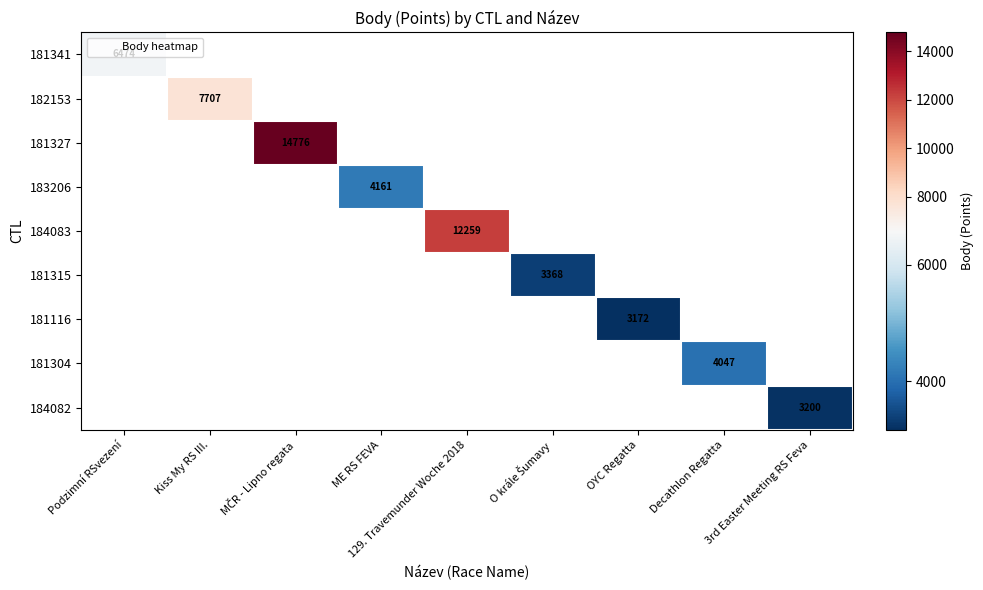

How many data points does each series have?

9